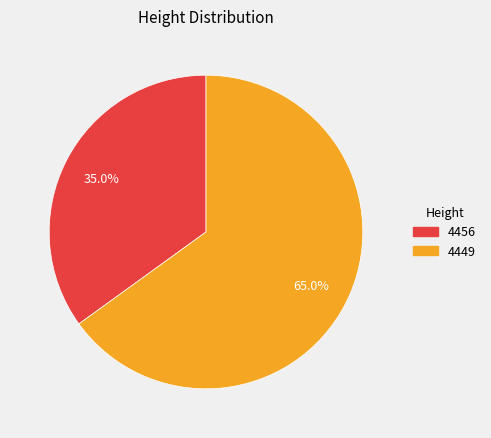

To the nearest percent, what portion does 4456 represent?

35%